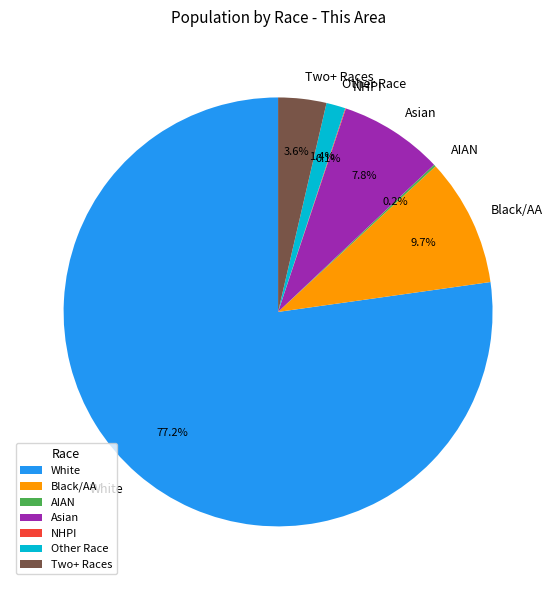

How much of the chart is everything except Black/AA?

90.3%